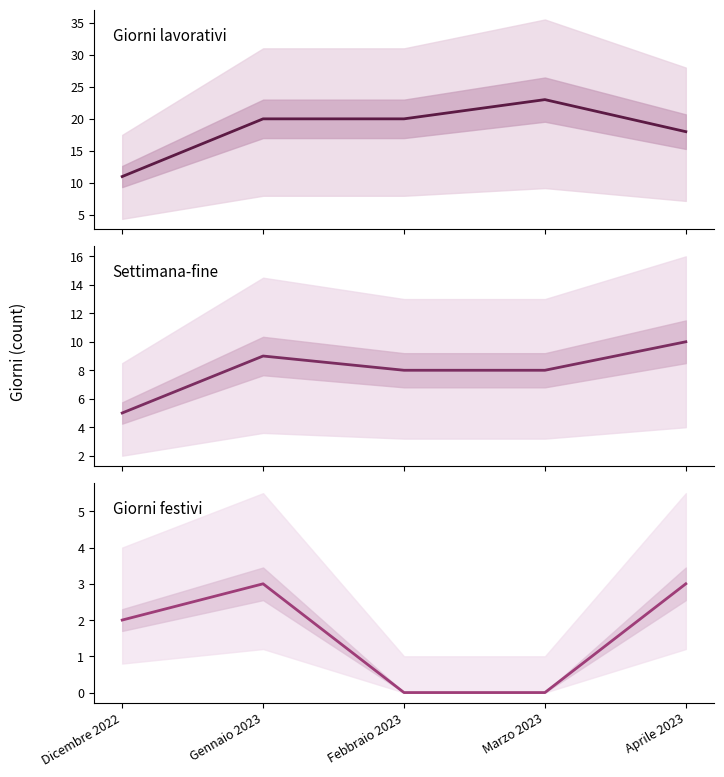

Which series has the largest range (max minus min)?

Giorni lavorativi